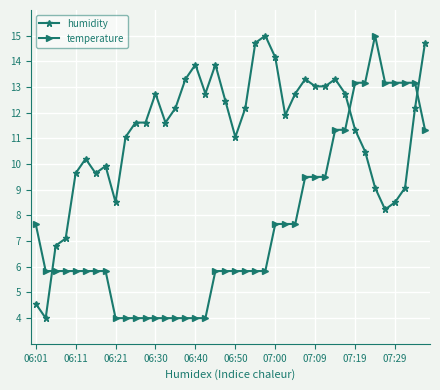

What is the maximum value shown in the chart?

15.0